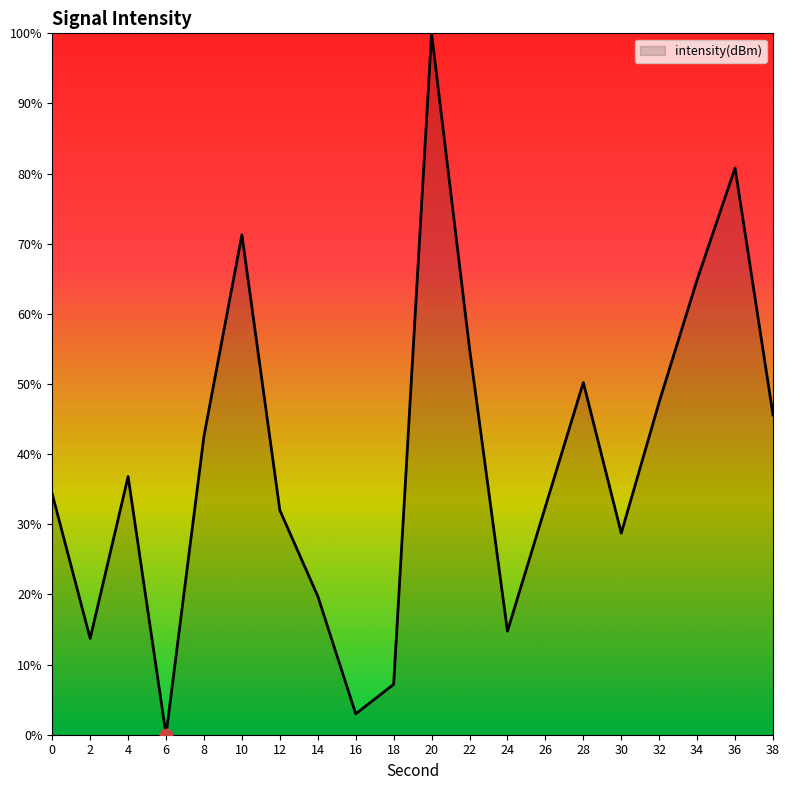

What is the change in value from 18 to 26?

+25.3